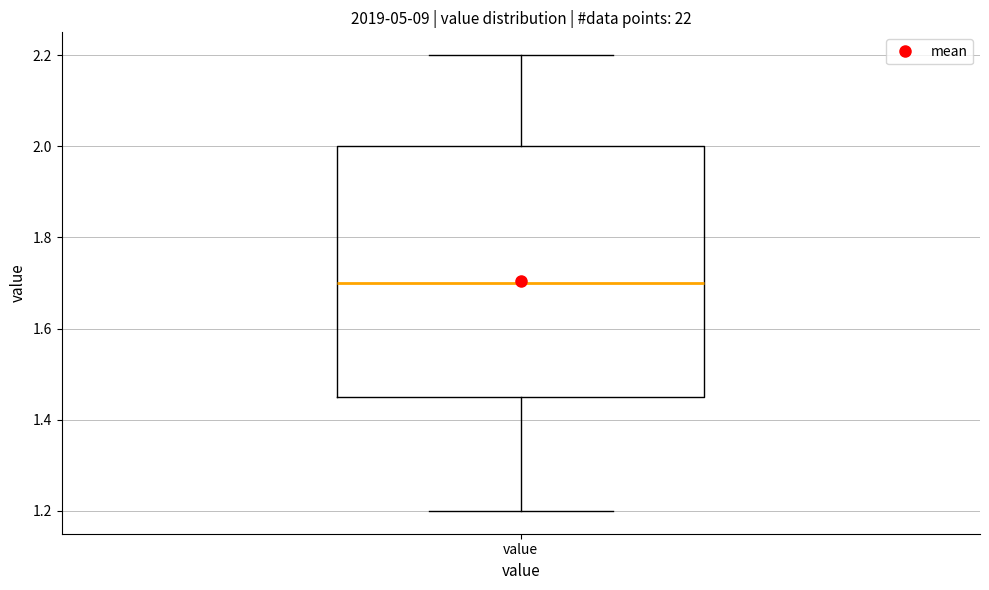

Read this box plot against the y-axis: the position of the median line, the range covered by the box, and the ends of both whiskers. The values are not printed on the chart, so give them approximately, as read against the axis.

median 1.70, box 1.46 to 2.00, whiskers 1.20 to 2.20